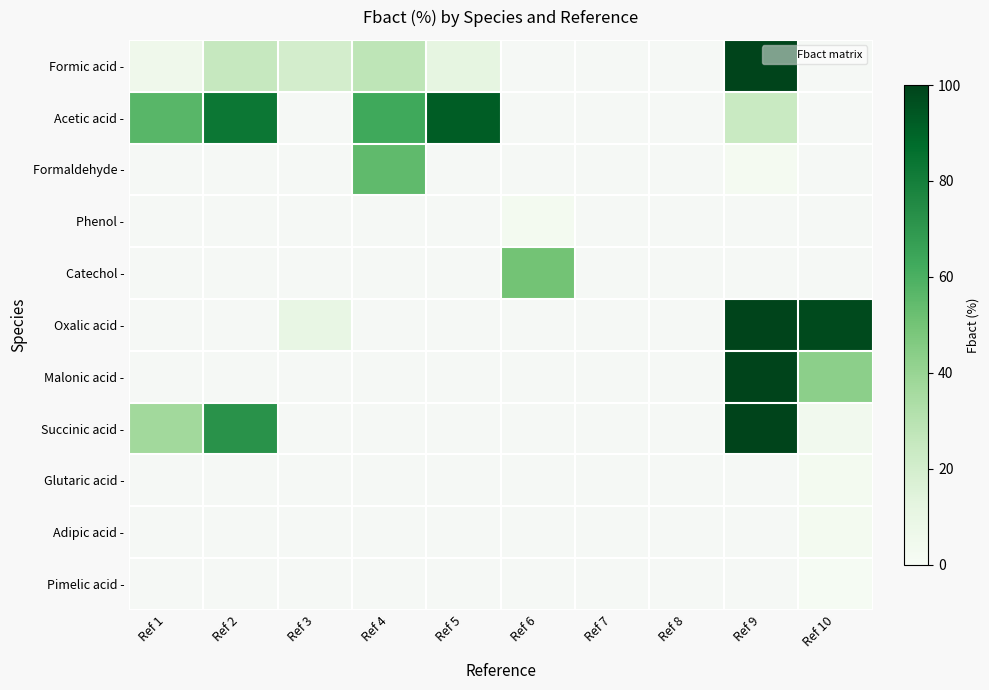

Which has a higher value, Ref 1 or Ref 6?

Ref 6